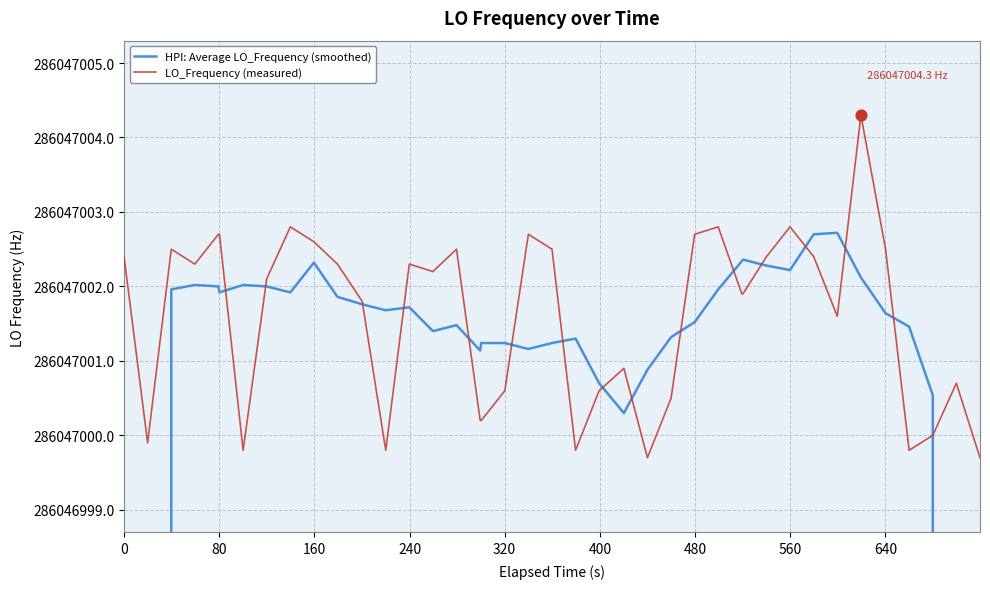

Which series contains the lowest Y value?

HPI: Average LO_Frequency (smoothed)